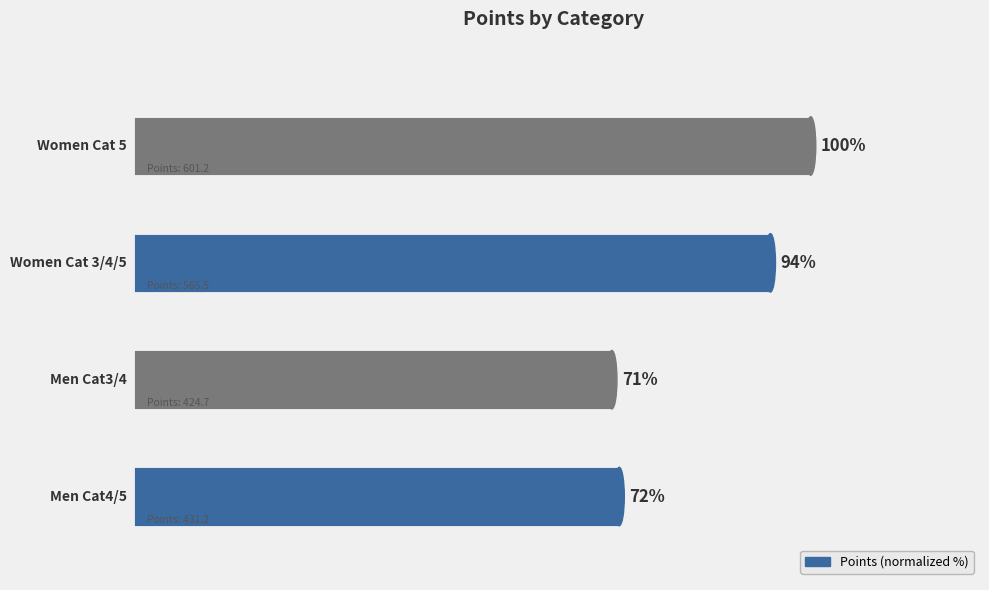

How many bars are there in total?

4